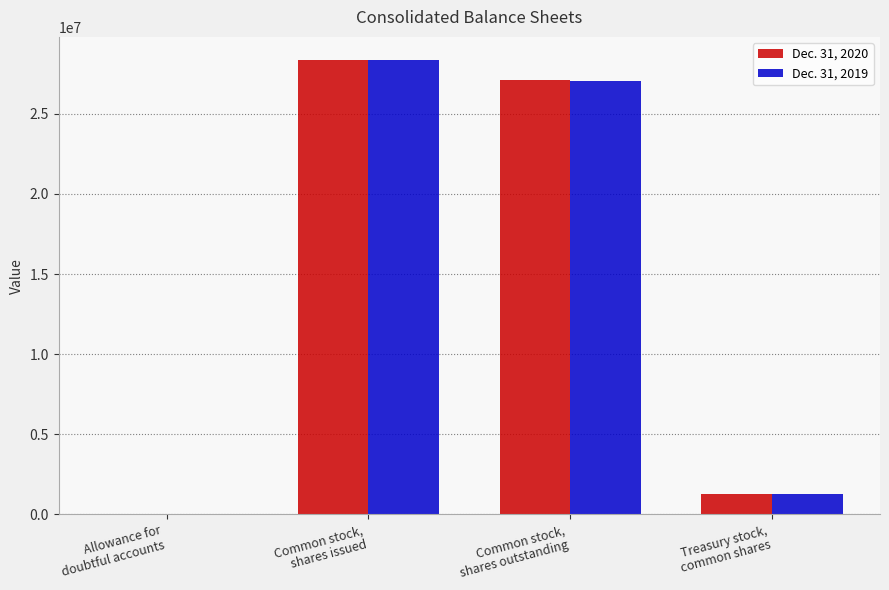

What is the greatest value displayed?

28385299